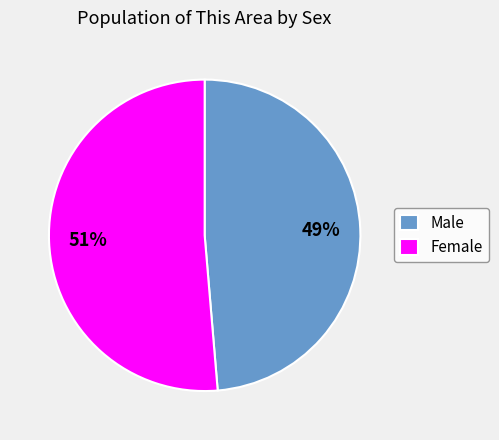

Combined, do Female and Male account for over 50%?

Yes